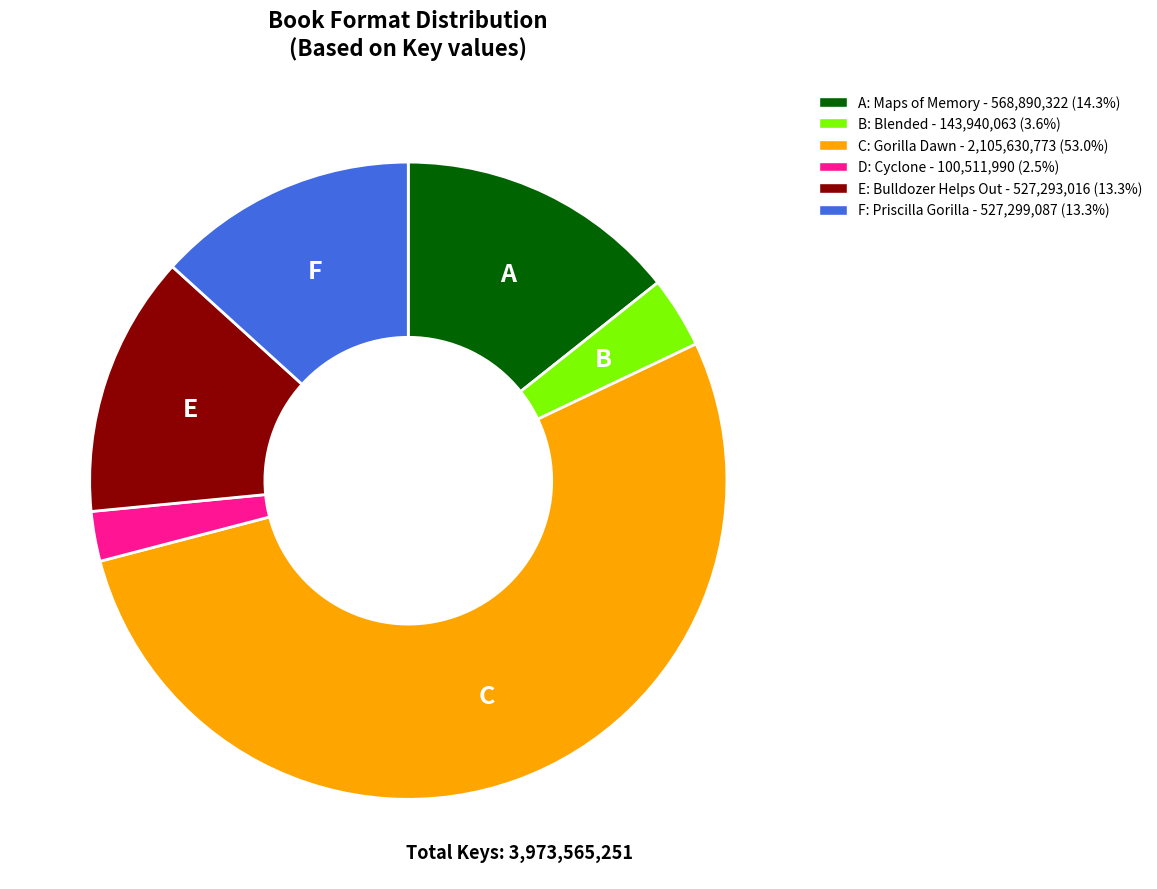

How many slices are in this pie chart?

6